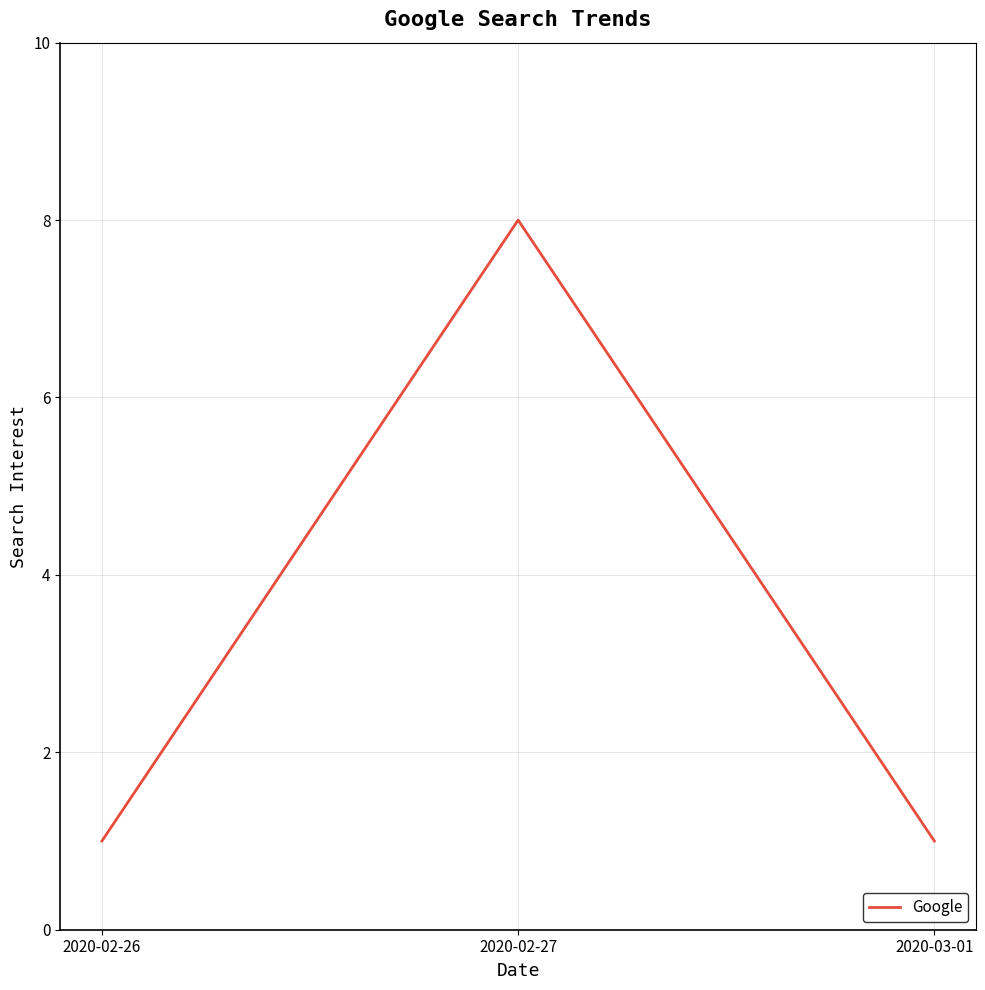

What is the change in value from 2020-02-26 to 2020-02-27?

+7